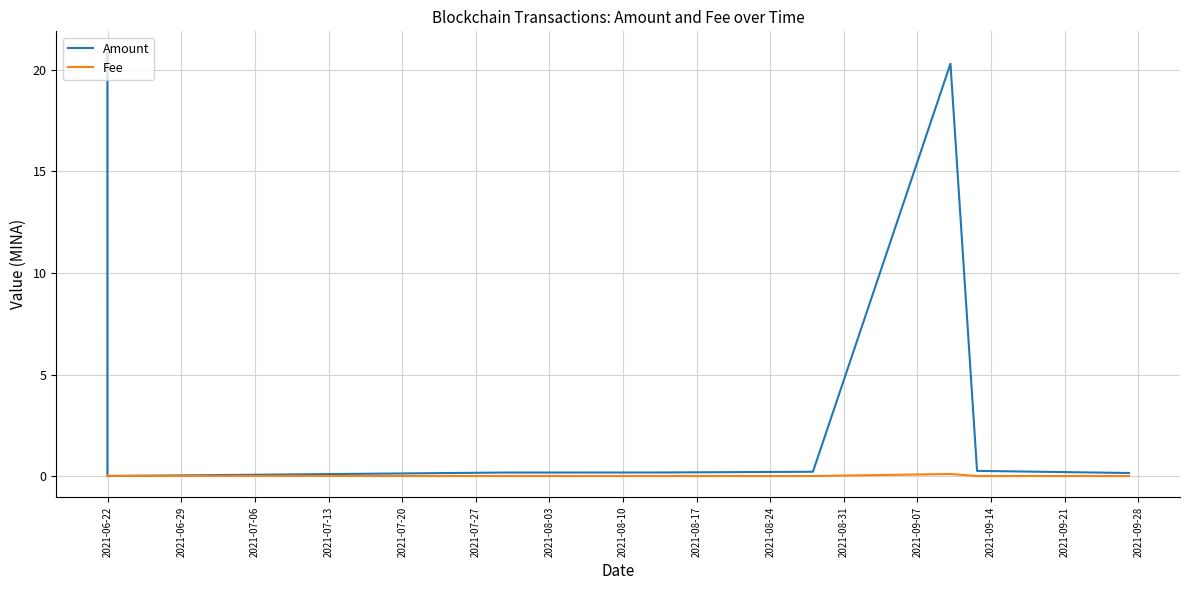

What is the maximum value shown in the chart?

20.9